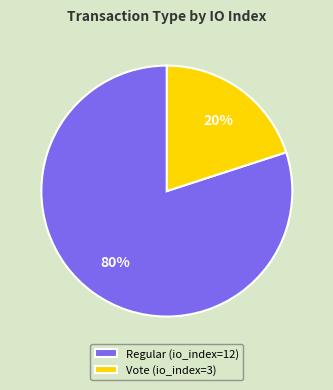

To the nearest percent, what is the difference between the Regular (io_index=12) and Vote (io_index=3) slice percentages?

60%